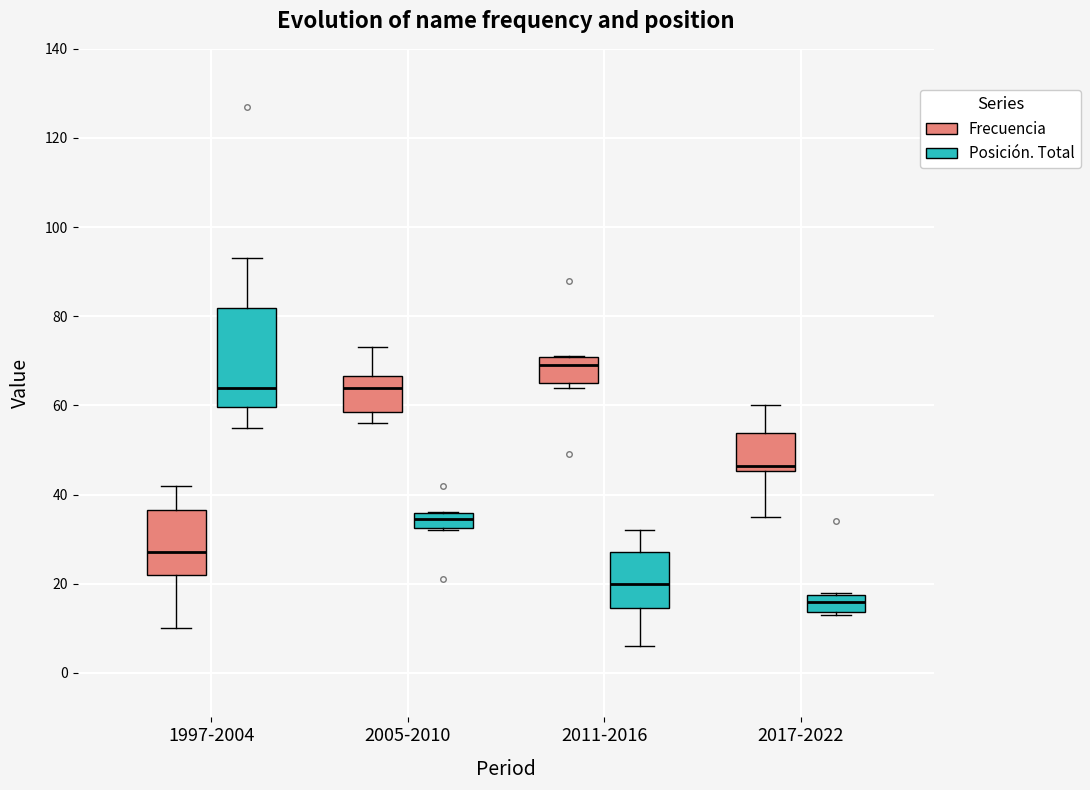

Where is the upper edge of the box for 2017-2022 (Frecuencia) on the y-axis? The values are not printed on the chart, so give them approximately, as read against the axis.

54